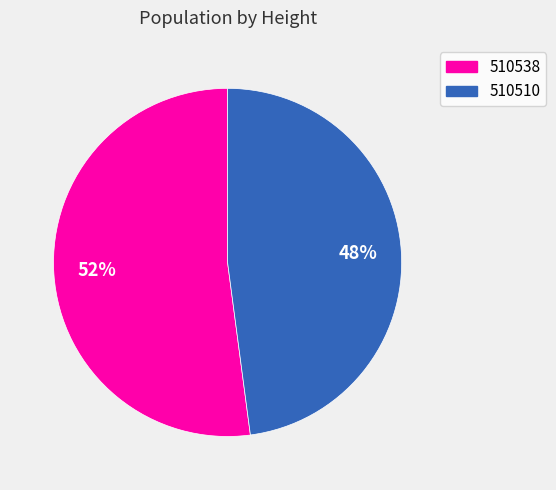

Do 510538 and 510510 together represent more than half of the pie?

Yes